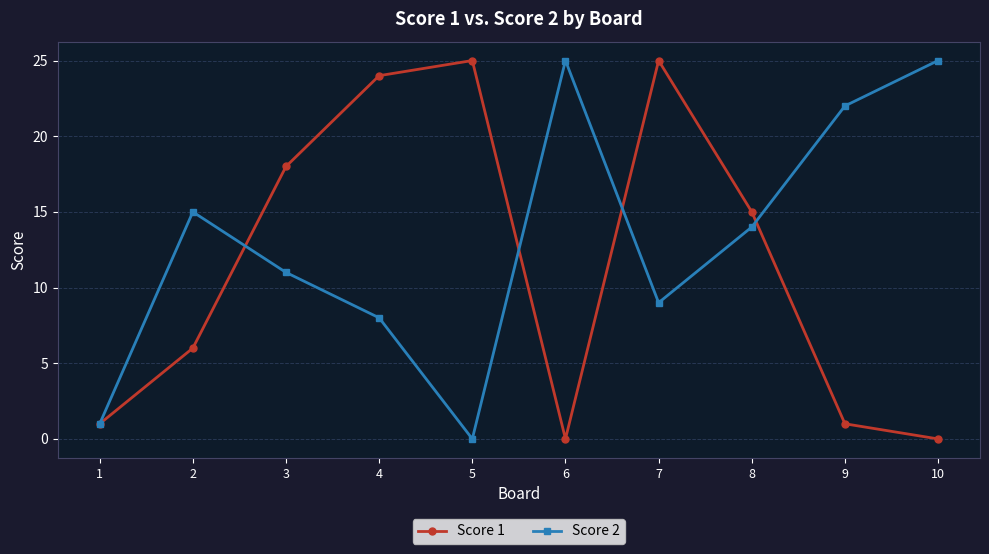

Reading right to left, list all the values displayed in this chart.

Score 1: 10=0	9=1	8=15	7=25	6=0	5=25	4=24	3=18	2=6	1=1
Score 2: 10=25	9=22	8=14	7=9	6=25	5=0	4=8	3=11	2=15	1=1